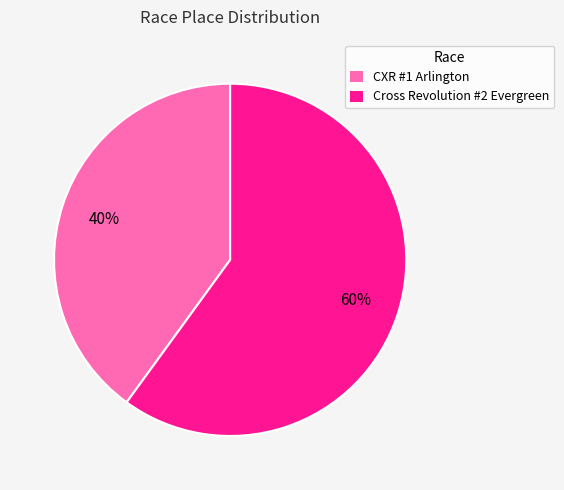

True or false: CXR #1 Arlington accounts for 46% of the total.

False